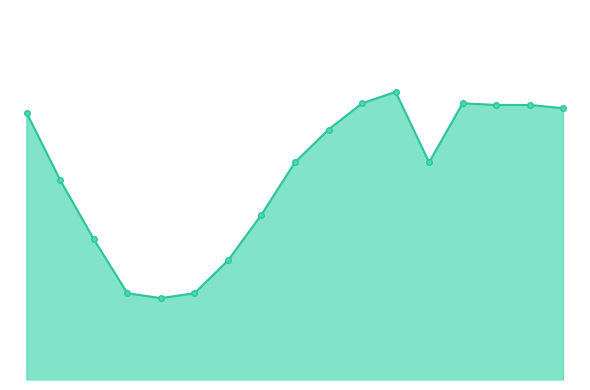

How many points are higher than both their immediate neighbors (excluding endpoints)?

2